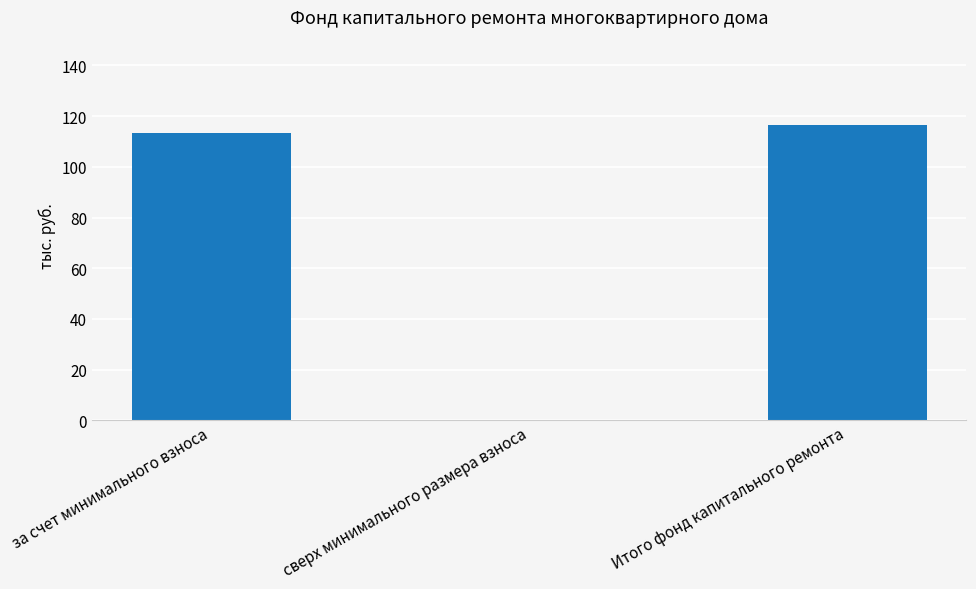

Reading left to right, what are all the values shown in this chart?

113.5	0.0	116.6